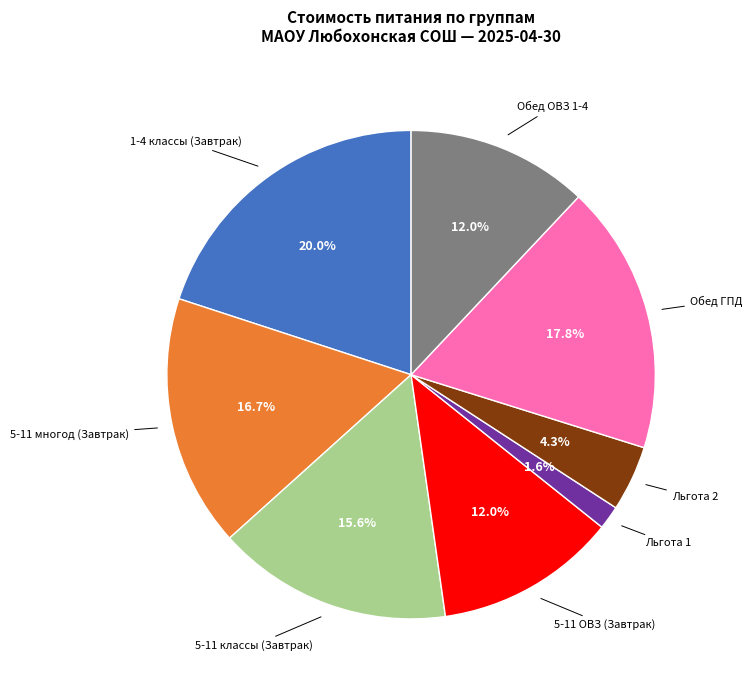

Is there any slice that represents more than half of the pie?

No